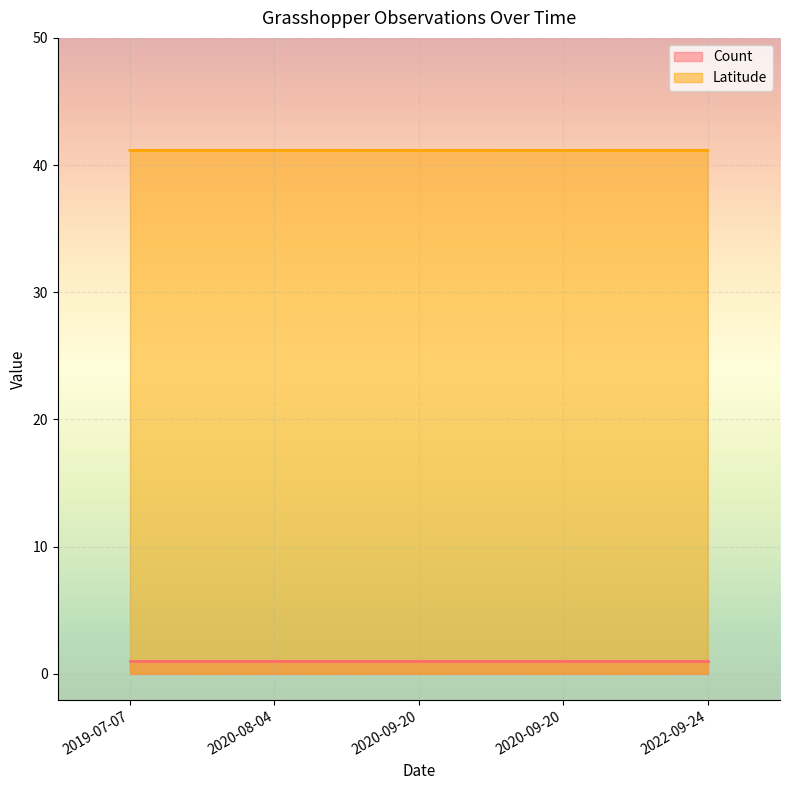

Is the value of Count at 2022-09-24 greater than the value of Latitude at 2019-07-07?

No